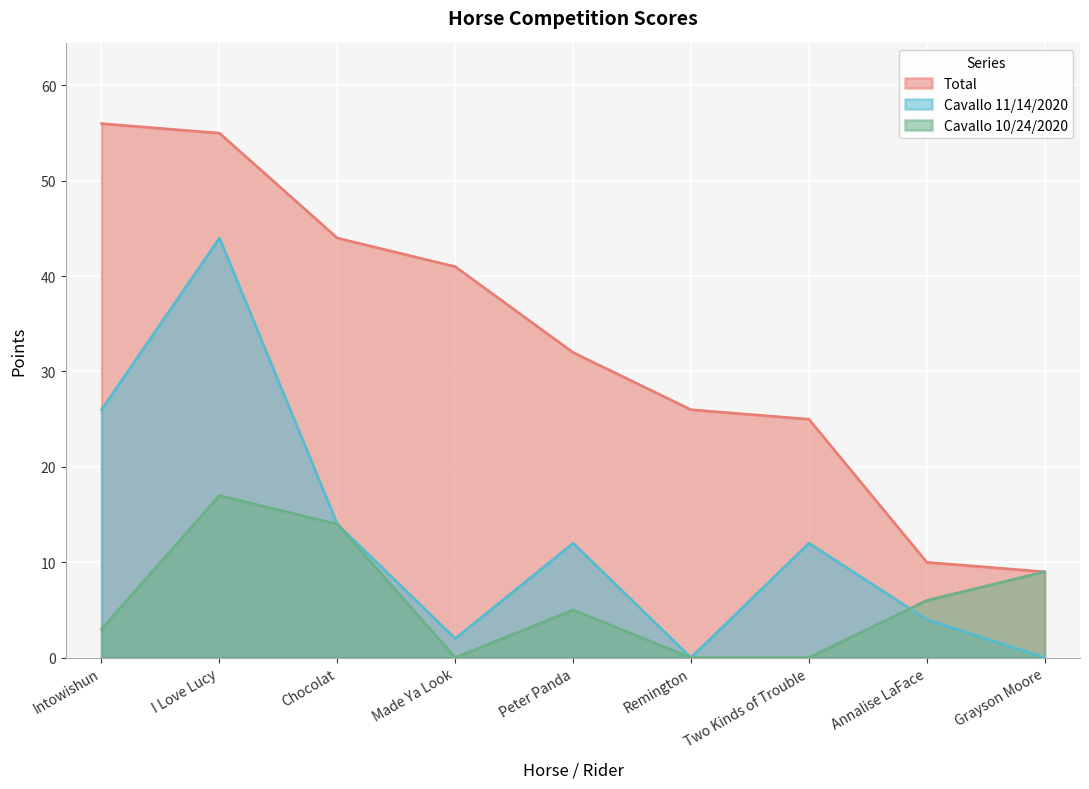

The Total series shows 26 at Remington. True or false?

True